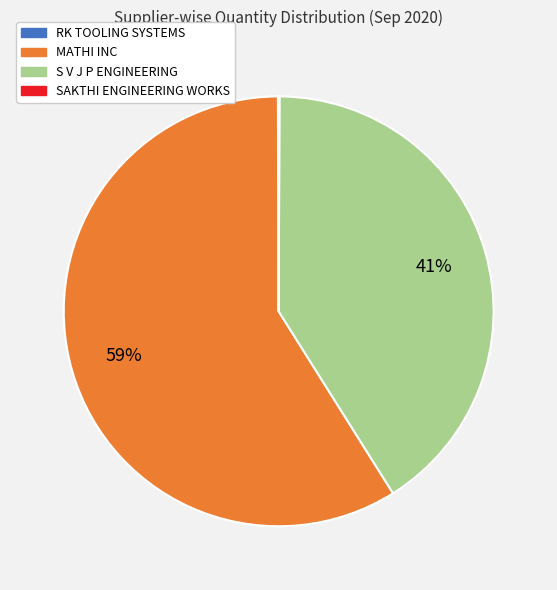

Is it true that S V J P ENGINEERING is 47% of the pie?

False